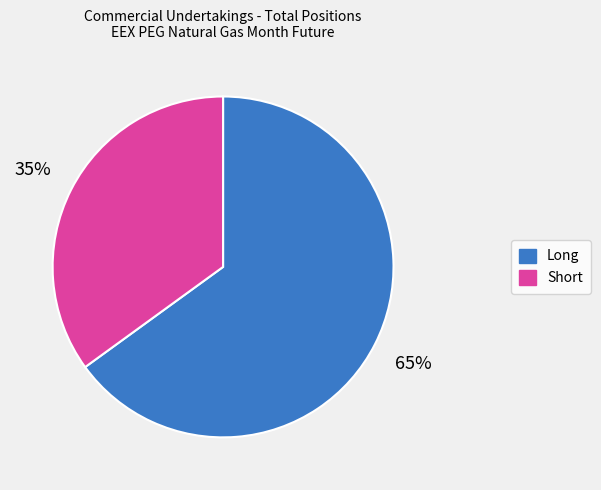

To the nearest percent, what is the average slice percentage?

50%